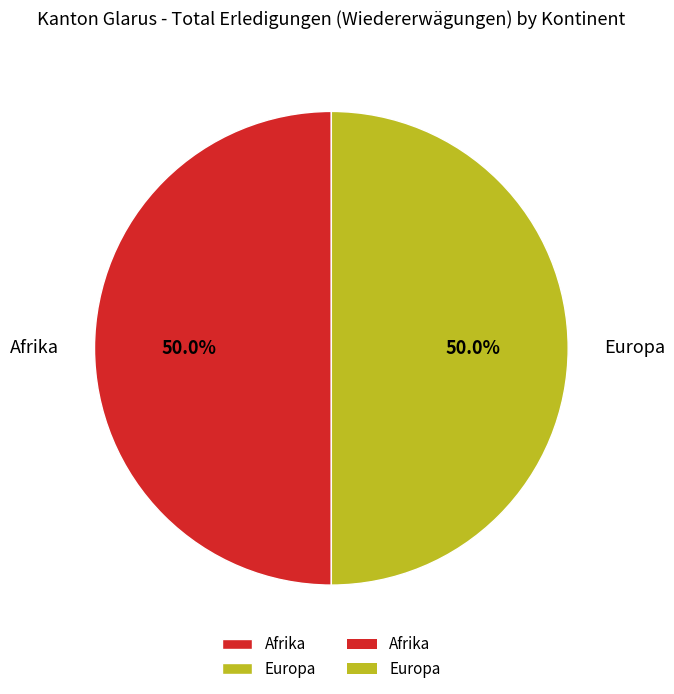

Count the number of slices in the pie.

2